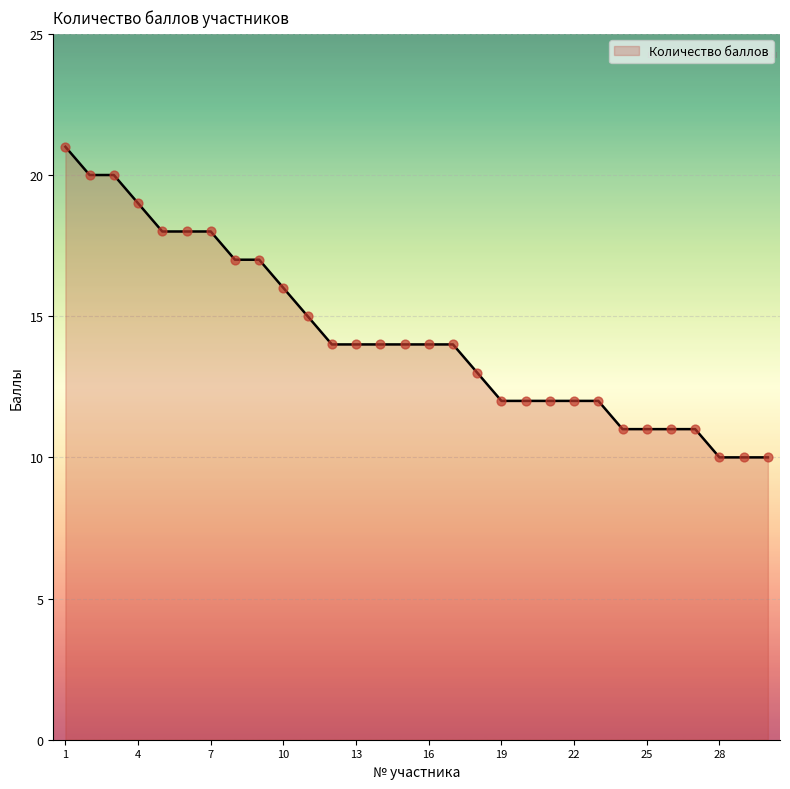

What is the maximum value shown in the chart?

21